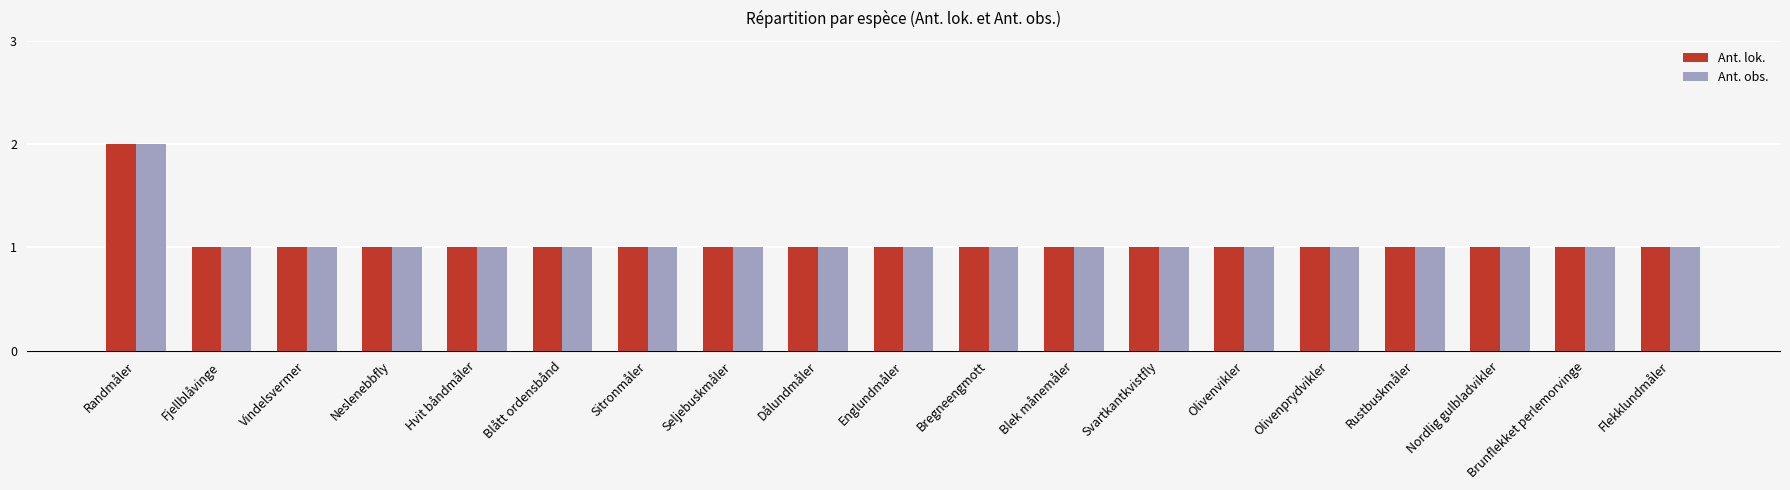

Is it true that Ant. obs. equals 1 at Olivenvikler?

True